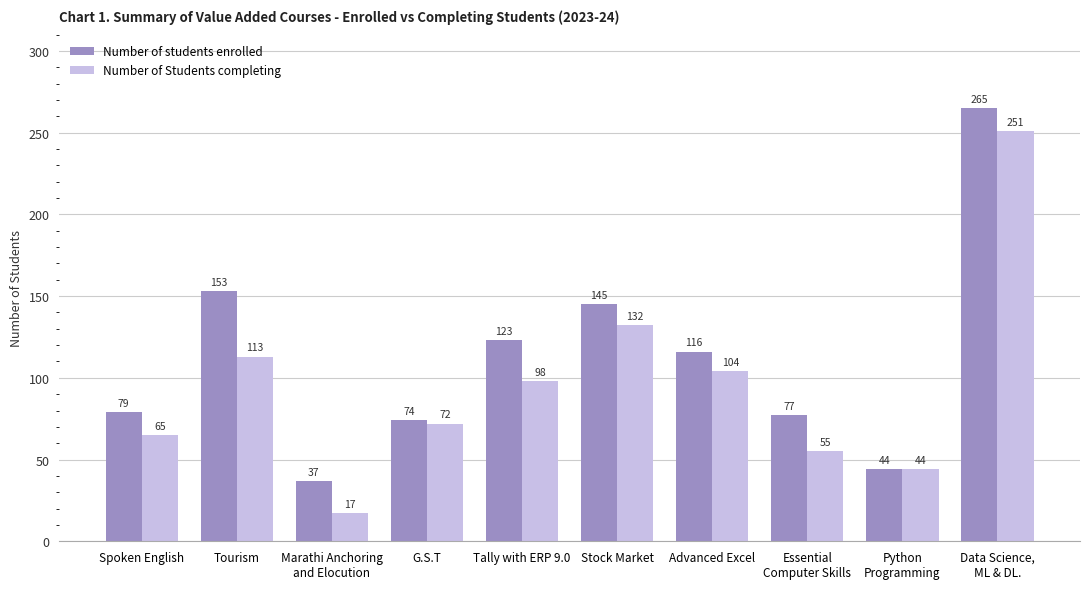

How many values in the Number of students enrolled series are below 116?

5